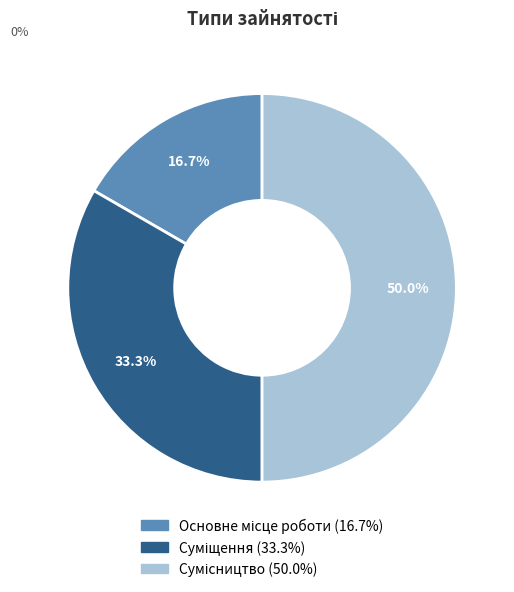

To the nearest percent, what percentage of the pie is Суміщення?

33%